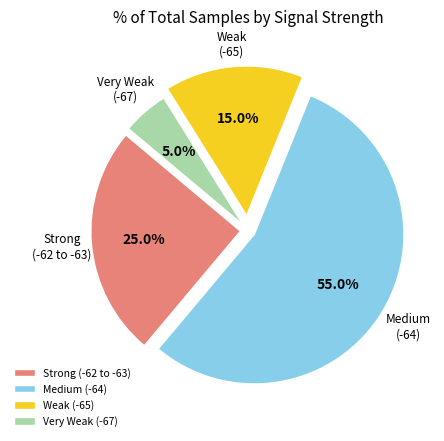

Rank the categories by value from highest to lowest.

Medium (-64), Strong (-62 to -63), Weak (-65), Very Weak (-67)